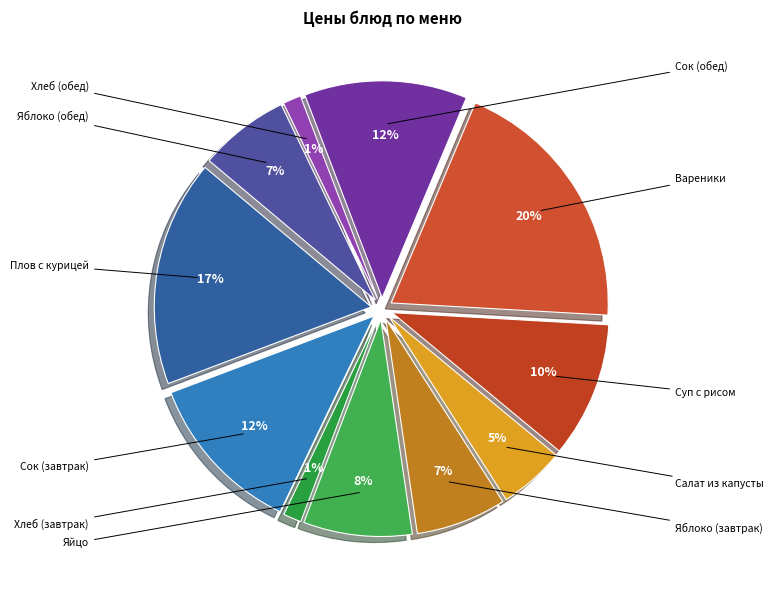

To the nearest percent, what is the average slice percentage?

9%